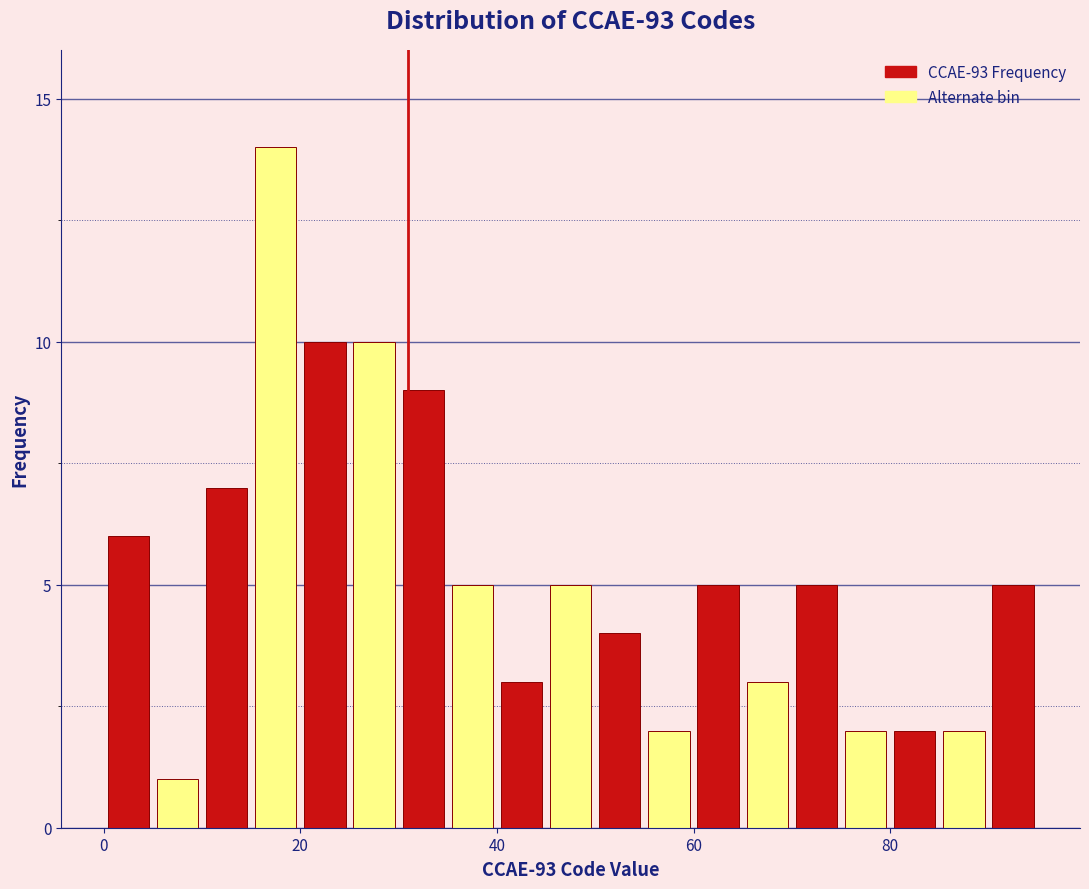

Read against the x-axis, roughly where is the centre of the tallest bar?

18